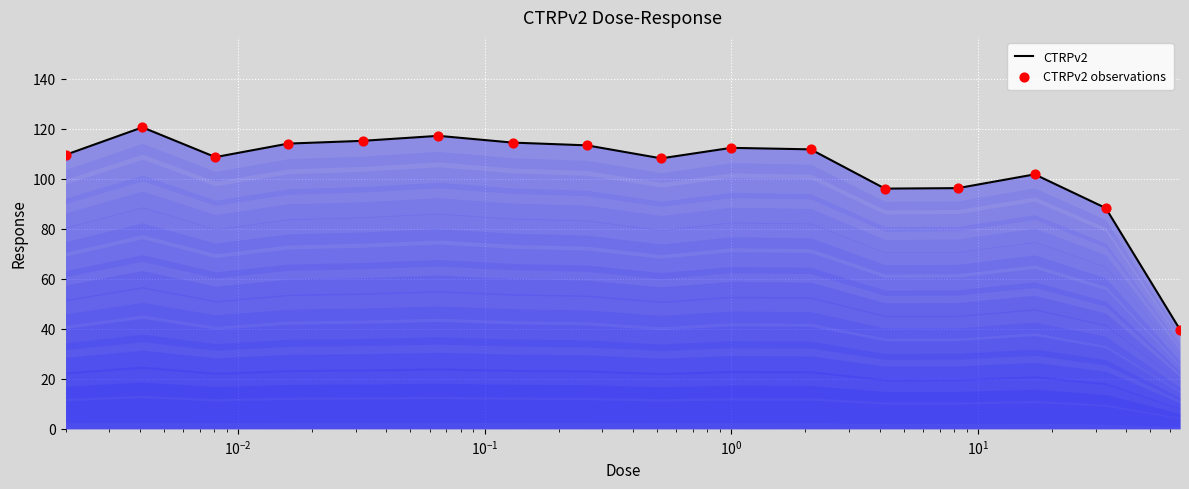

What is the greatest value displayed?

120.5